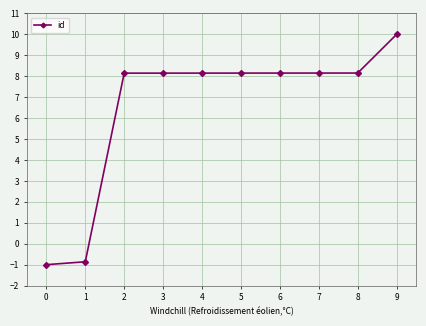

What is the value of the 2nd point from the left?

-0.9